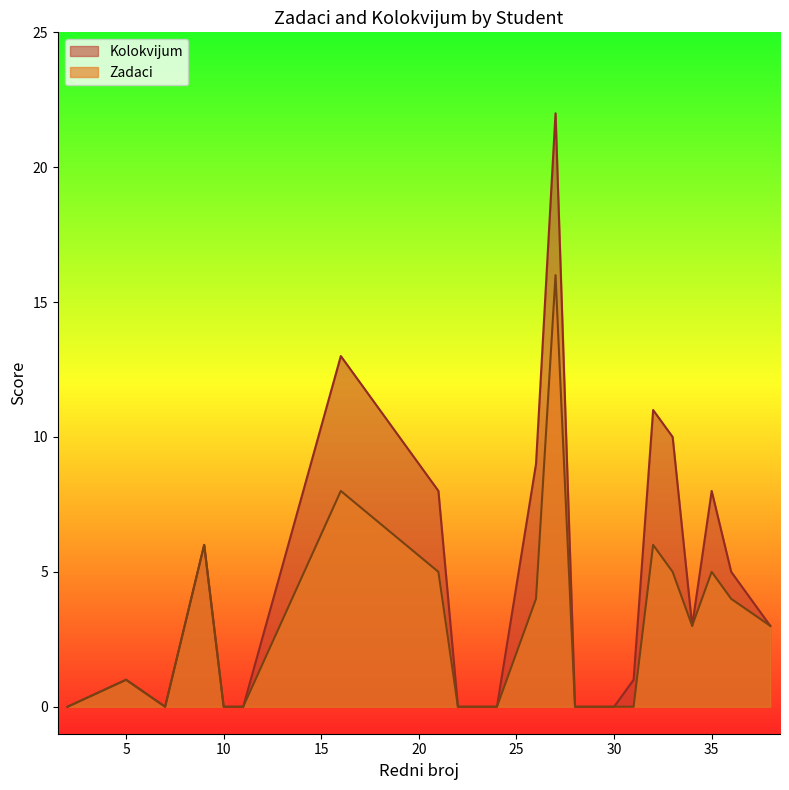

How many data points does each series have?

21